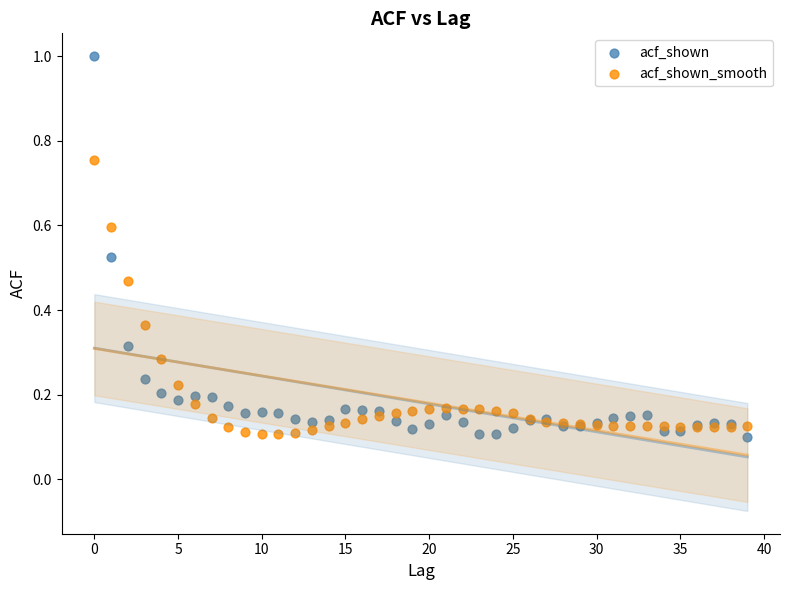

Which series contains the highest Y value?

acf_shown